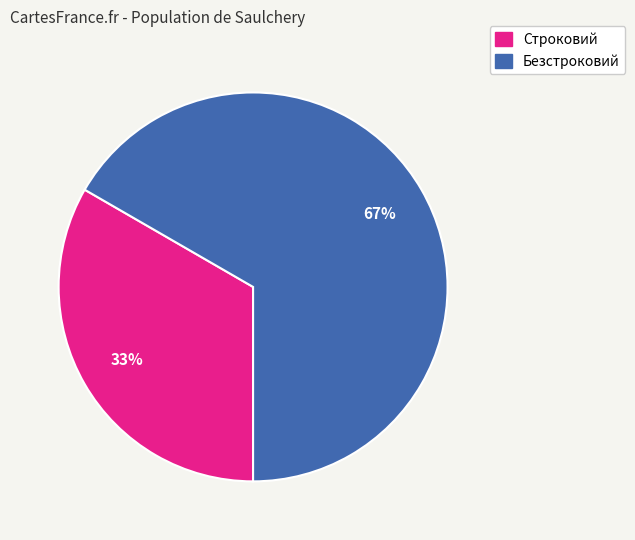

To the nearest percent, what percentage of the pie is Безстроковий?

67%